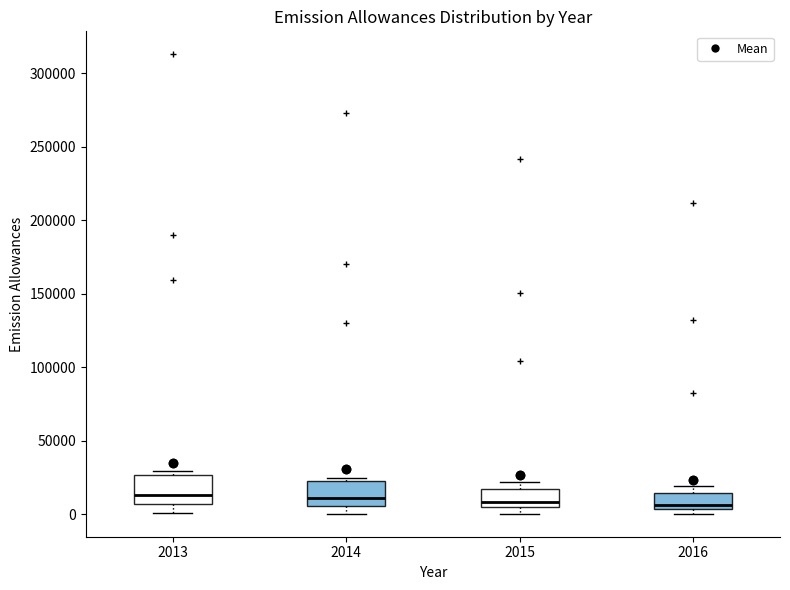

Reading left to right, transcribe this box plot: for each box, give where its median line is, the range the box spans, and where its two whiskers end, as read against the y-axis. The values are not printed on the chart, so give them approximately, as read against the axis.

2013: median 15000, box 5000 to 25000, whiskers 0 to 30000
2014: median 10000, box 5000 to 20000, whiskers 0 to 25000
2015: median 10000, box 5000 to 15000, whiskers 0 to 20000
2016: median 5000 (just above the box's lower edge), box 5000 to 15000, whiskers 0 to 20000